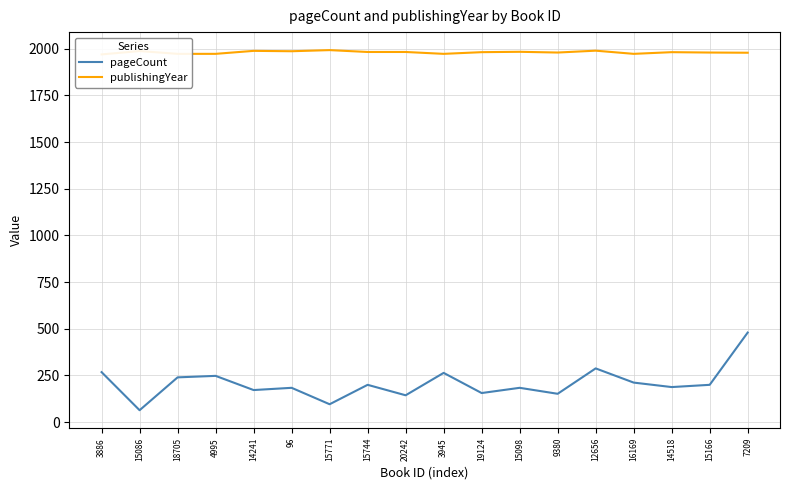

How many lines are shown in the chart?

2